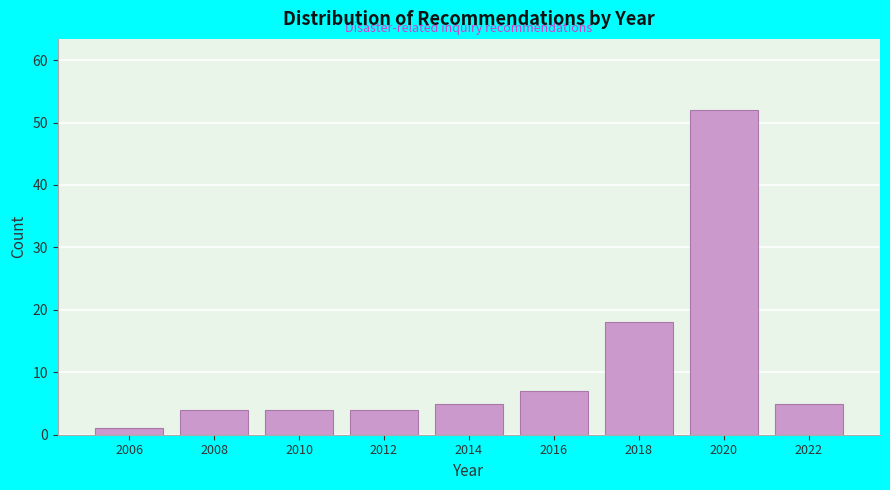

Reading left to right, what are all the values shown in this chart?

1	4	4	4	5	7	18	52	5